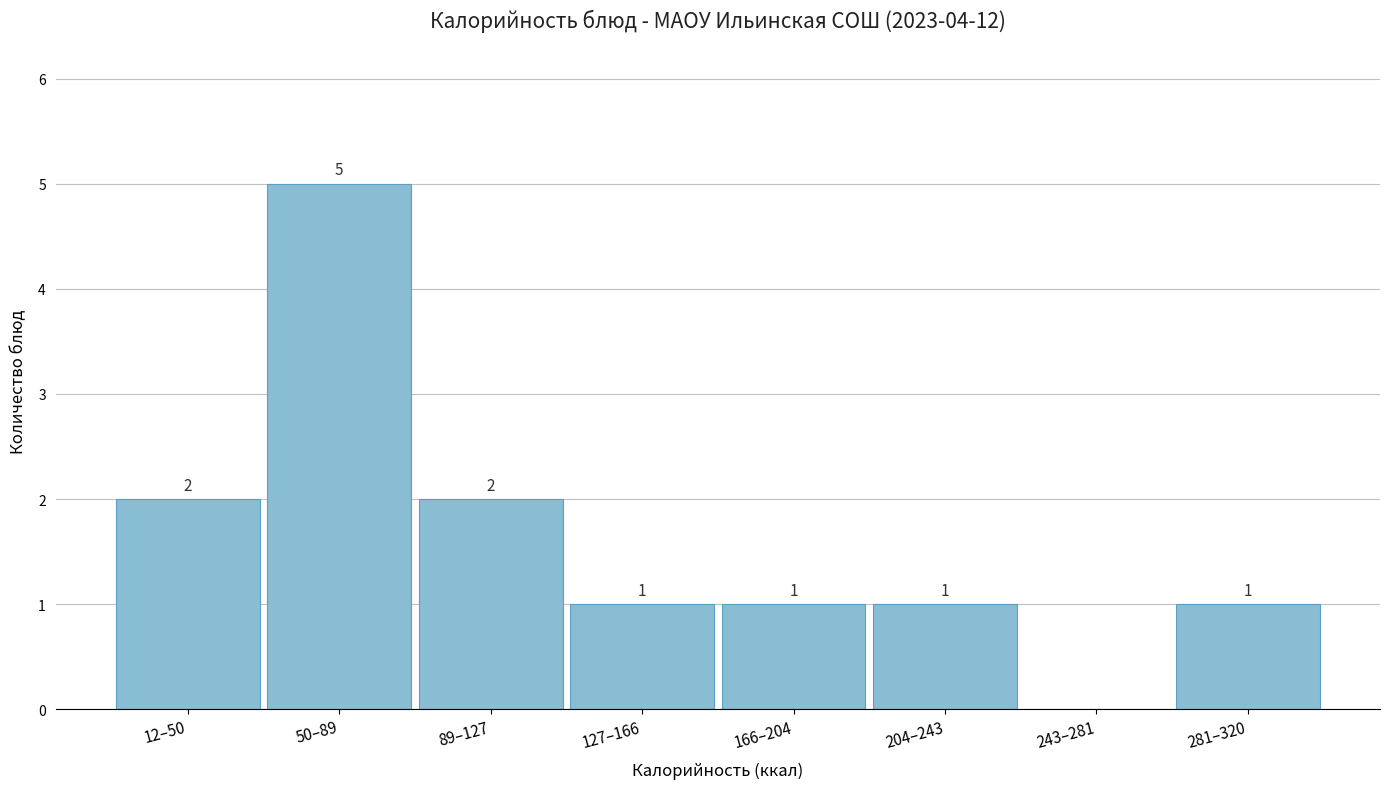

Reading left to right, extract all data points from this chart.

12–50=2	50–89=5	89–127=2	127–166=1	166–204=1	204–243=1	243–281=0	281–320=1